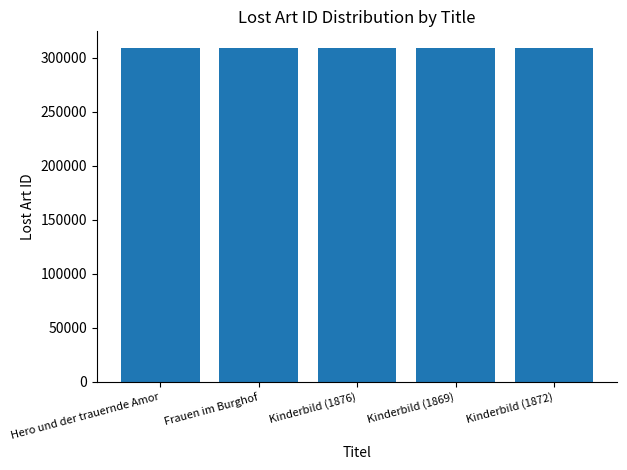

Count the values in the range 309188 to 309190.

3